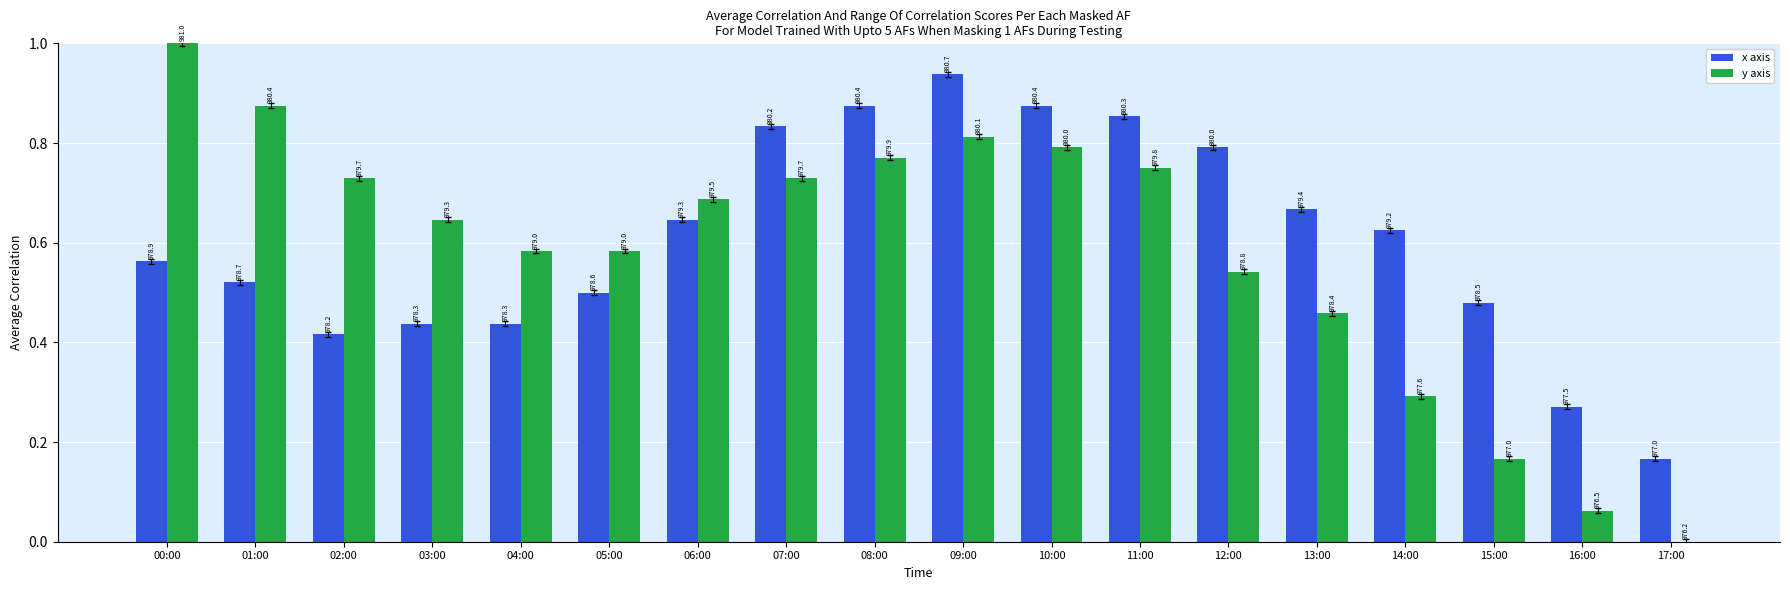

What are all the series names shown in the legend?

x axis, y axis